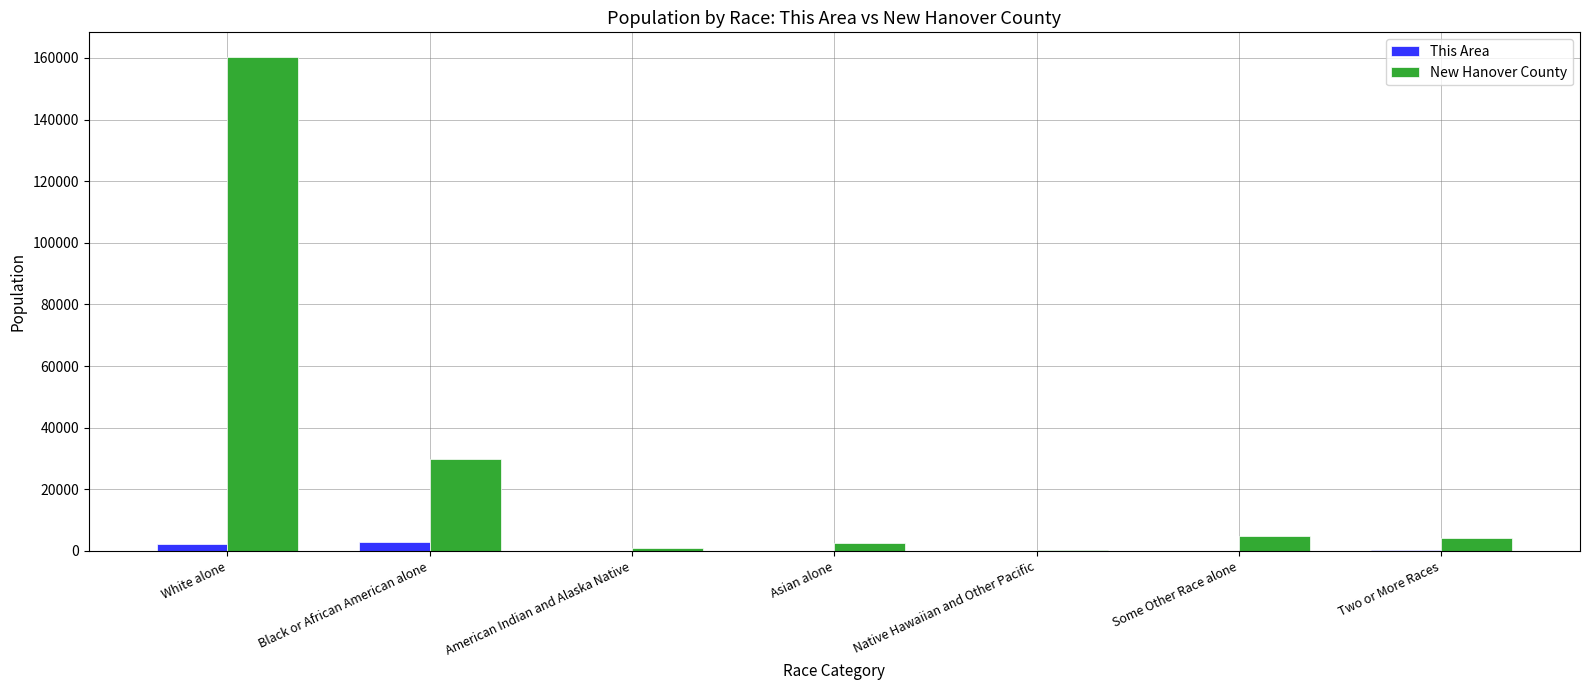

Which series has the largest total across all categories?

New Hanover County